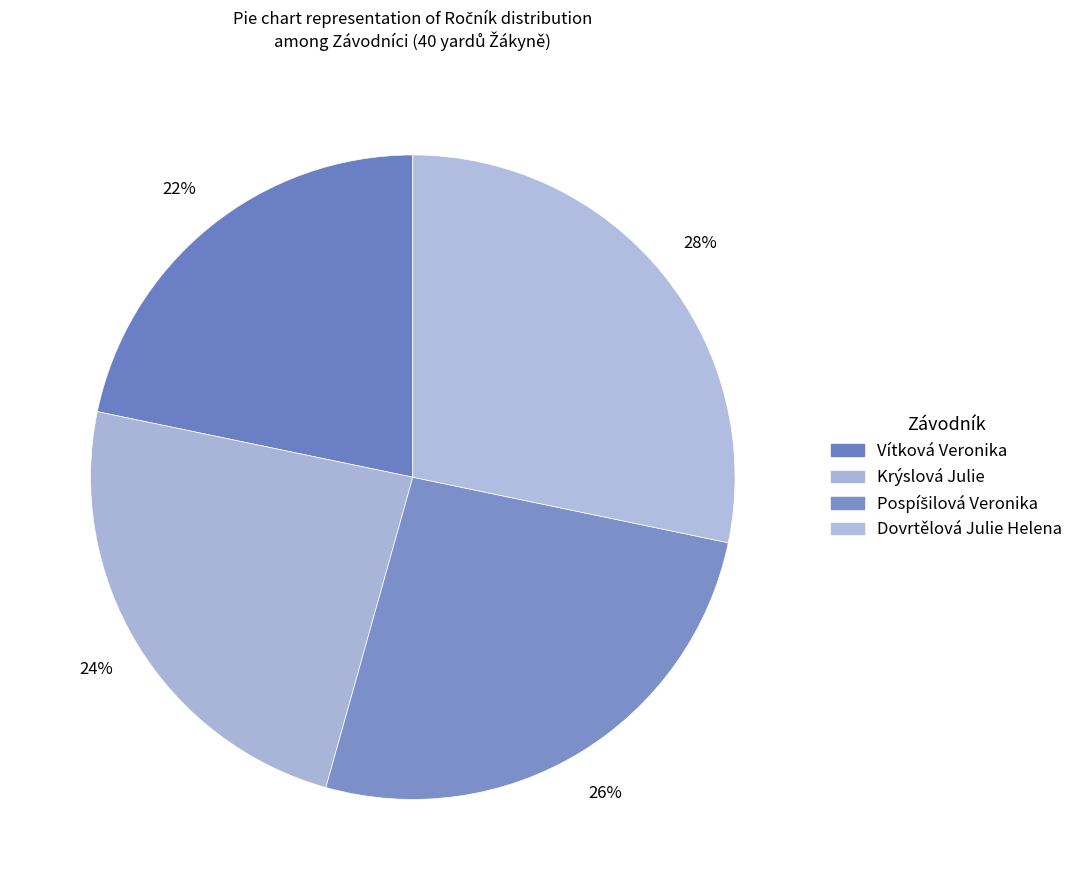

Does Vítková Veronika account for over 50% of the chart?

No